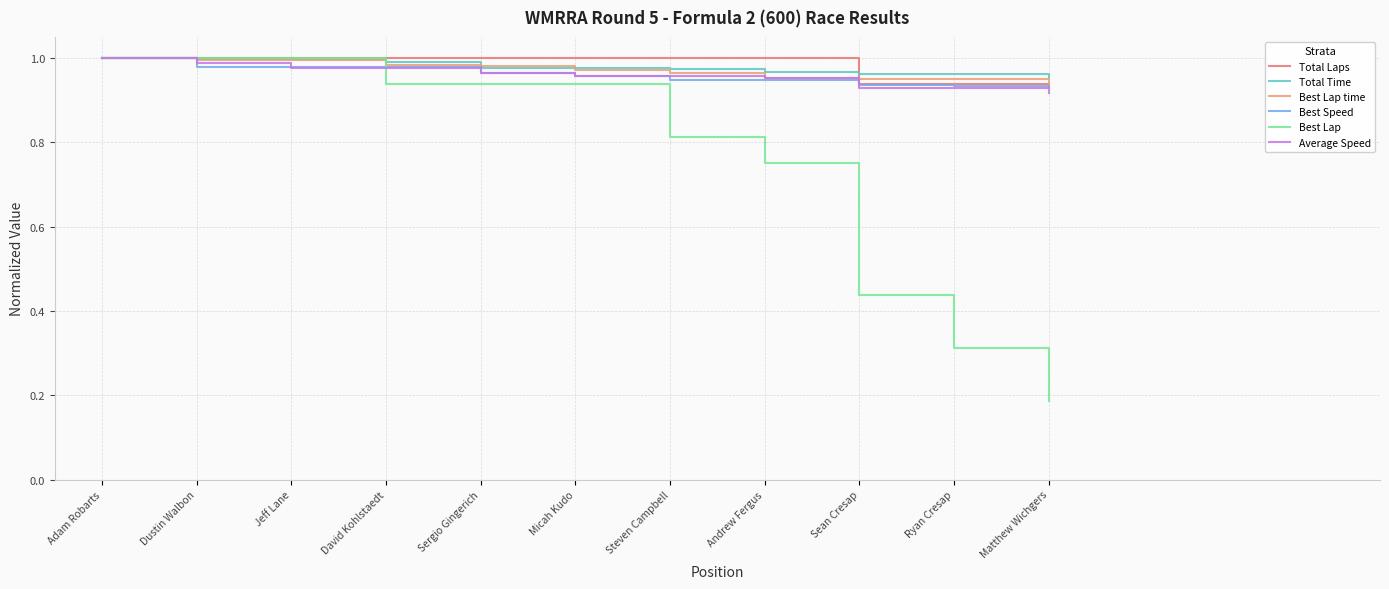

True or false: Best Lap has a value of 0.4 at Ryan Cresap.

False